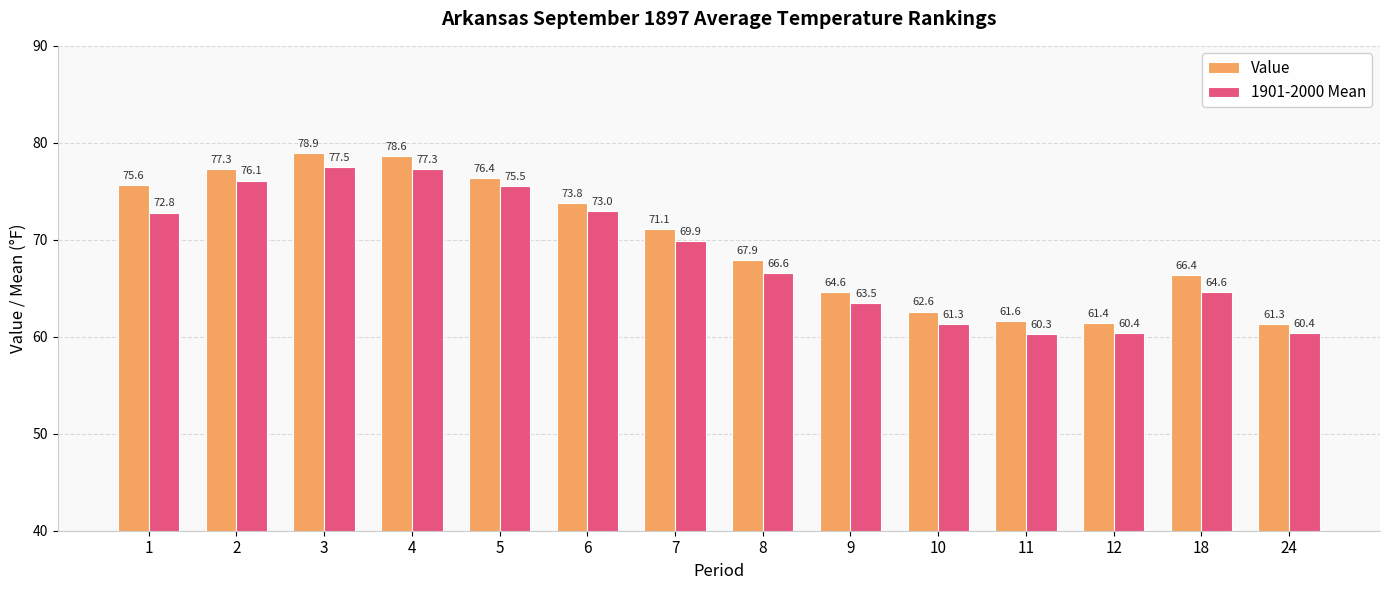

Reading left to right, extract all data points from this chart.

Value: 1=75.6	2=77.3	3=78.9	4=78.6	5=76.4	6=73.8	7=71.1	8=67.9	9=64.6	10=62.6	11=61.6	12=61.4	18=66.4	24=61.3
1901-2000 Mean: 1=72.8	2=76.1	3=77.5	4=77.3	5=75.5	6=73.0	7=69.9	8=66.6	9=63.5	10=61.3	11=60.3	12=60.4	18=64.6	24=60.4